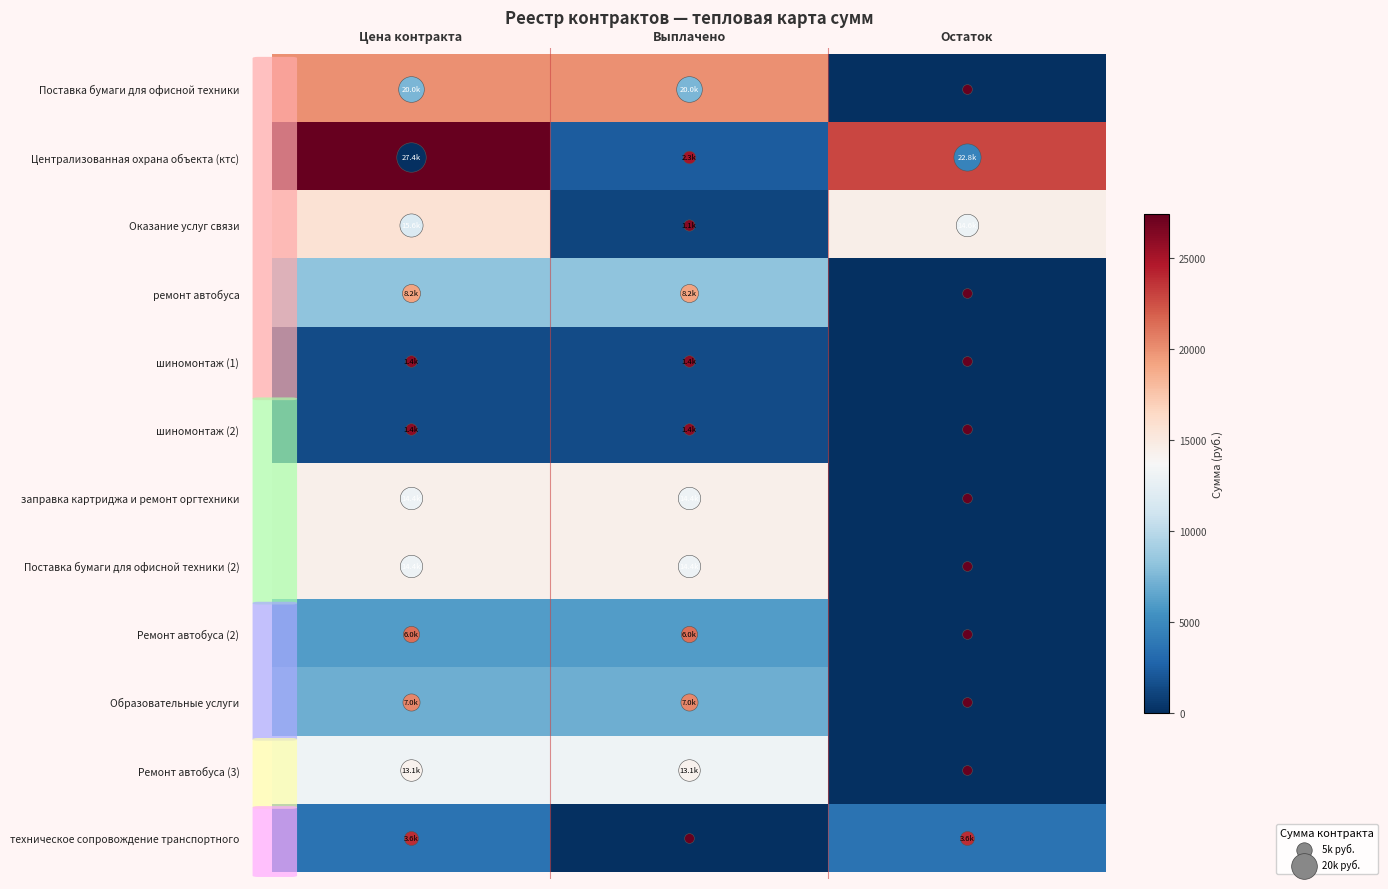

Reading right to left, what are all the values shown in this chart?

Поставка бумаги для офисной техники: Остаток=0.0	Выплачено=20000.0	Цена контракта=20000.0
Централизованная охрана объекта (ктс): Остаток=22838.4	Выплачено=2283.8	Цена контракта=27406.1
Оказание услуг связи: Остаток=14556.4	Выплачено=1075.8	Цена контракта=15632.2
ремонт автобуса: Остаток=0.0	Выплачено=8200.0	Цена контракта=8200.0
шиномонтаж (1): Остаток=0.0	Выплачено=1400.0	Цена контракта=1400.0
шиномонтаж (2): Остаток=0.0	Выплачено=1400.0	Цена контракта=1400.0
заправка картриджа и ремонт оргтехники: Остаток=0.0	Выплачено=14450.0	Цена контракта=14450.0
Поставка бумаги для офисной техники (2): Остаток=0.0	Выплачено=14400.0	Цена контракта=14400.0
Ремонт автобуса (2): Остаток=0.0	Выплачено=6000.0	Цена контракта=6000.0
Образовательные услуги: Остаток=0.0	Выплачено=7000.0	Цена контракта=7000.0
Ремонт автобуса (3): Остаток=0.0	Выплачено=13100.0	Цена контракта=13100.0
техническое сопровождение транспортного: Остаток=3600.0	Выплачено=0.0	Цена контракта=3600.0